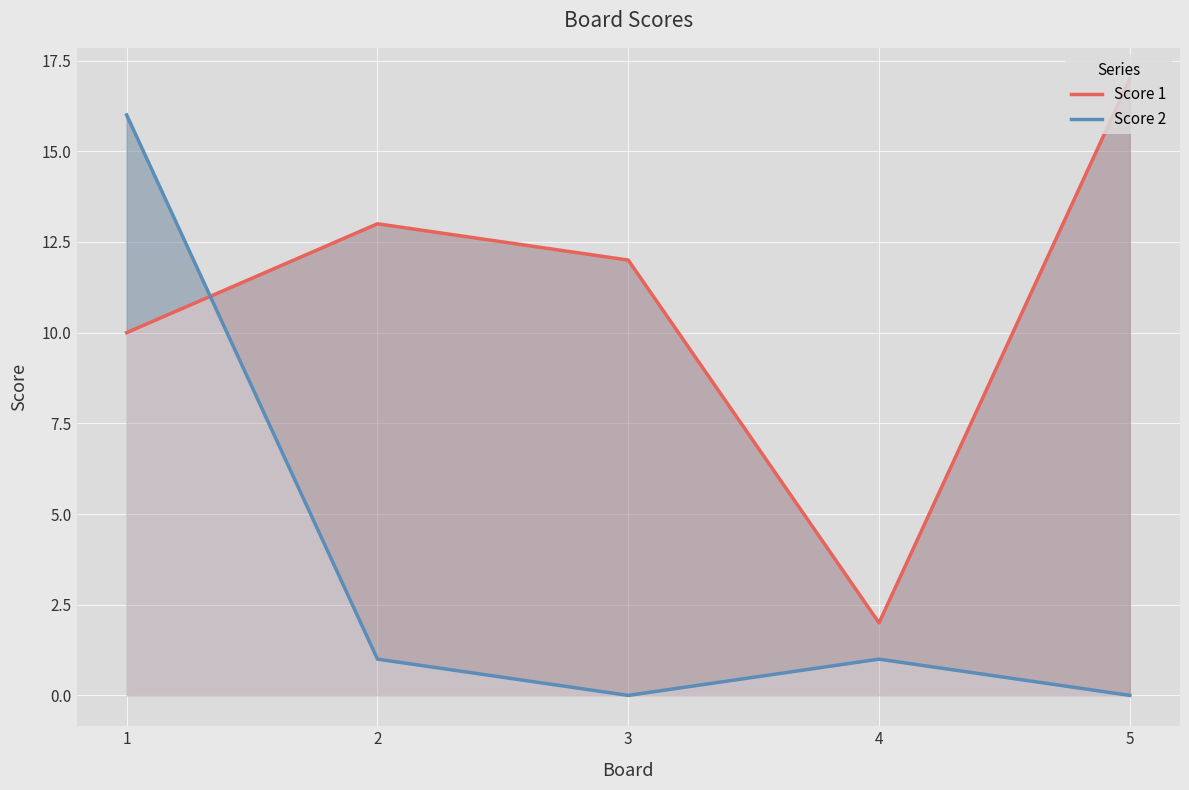

In Score 2, how many points are lower than both neighbors (excluding endpoints)?

1